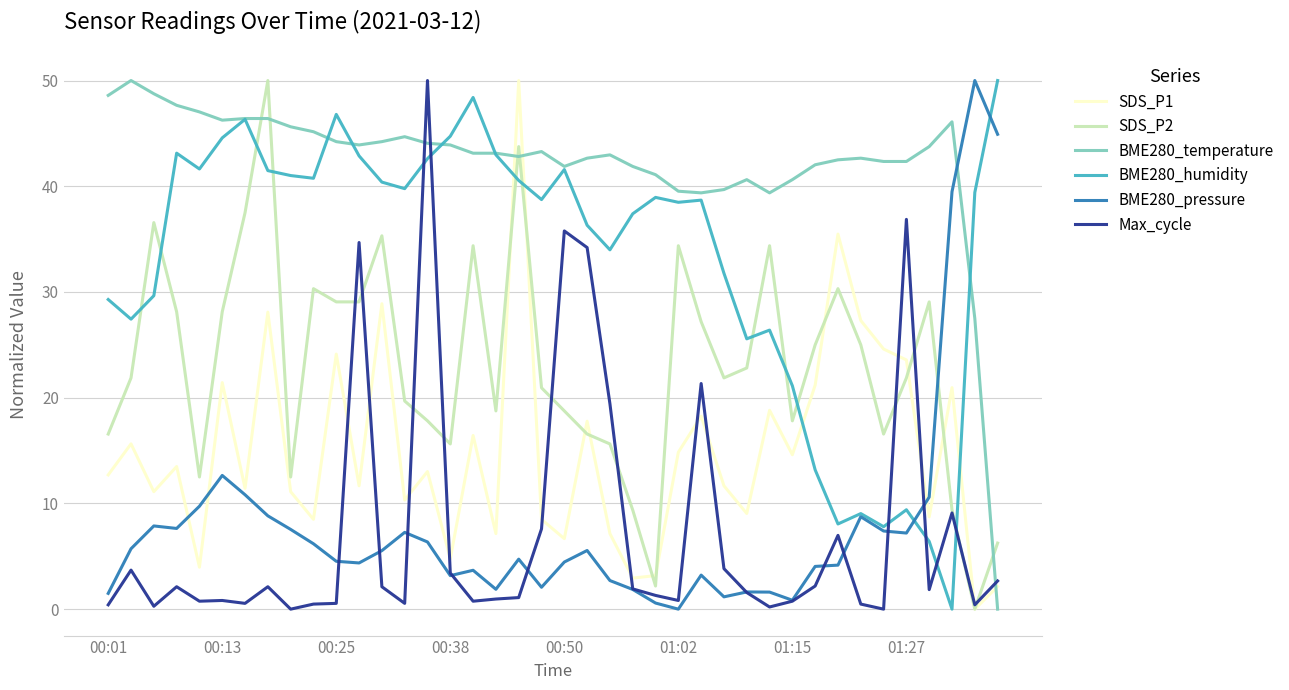

Which series has the largest total across all categories?

BME280_temperature